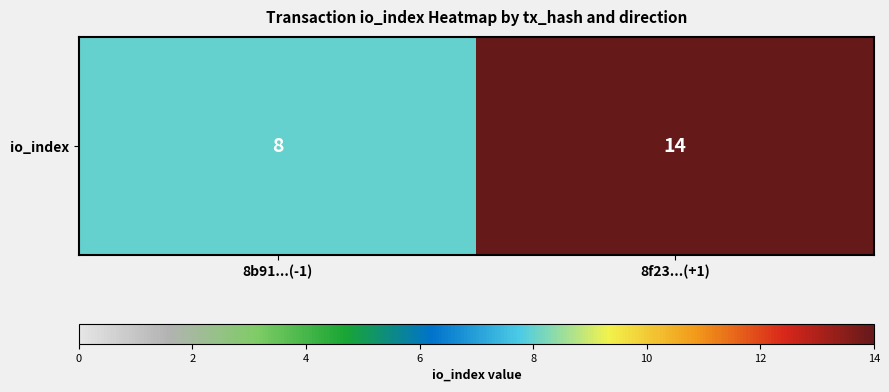

At which category does the chart reach its minimum across all series?

8b91...(-1)